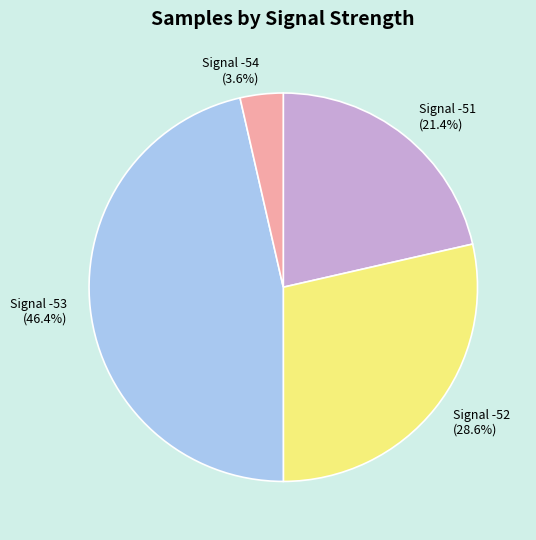

Is there a majority slice in this chart?

No